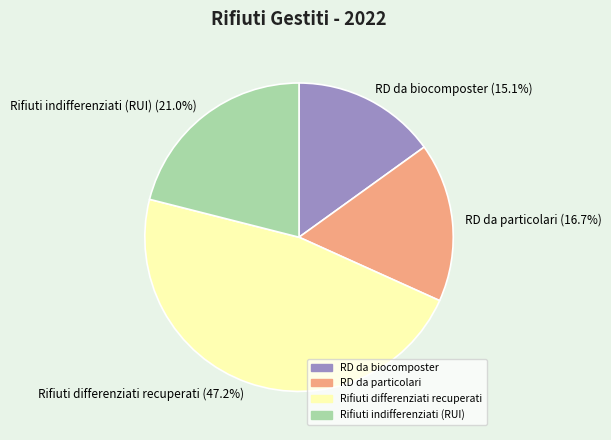

Which slice is the largest?

Rifiuti differenziati recuperati